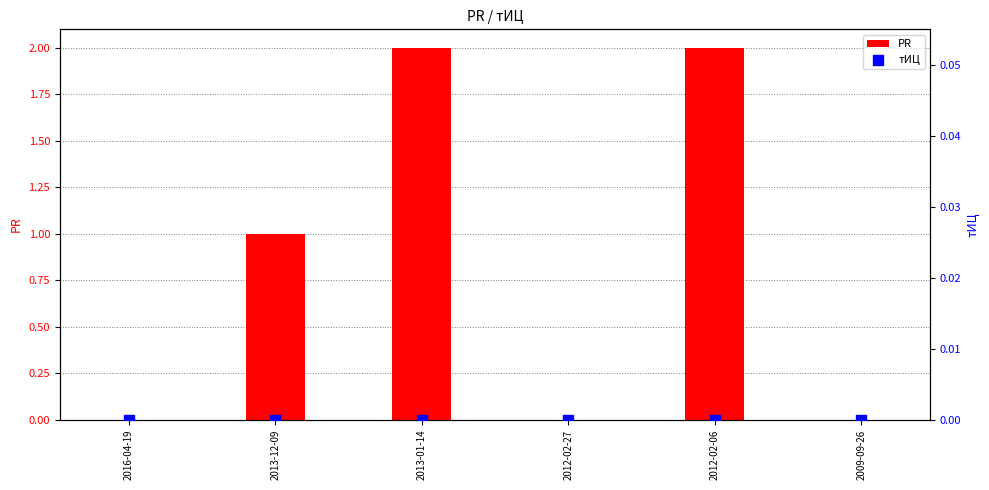

Which series has the largest Y range (max minus min)?

PR